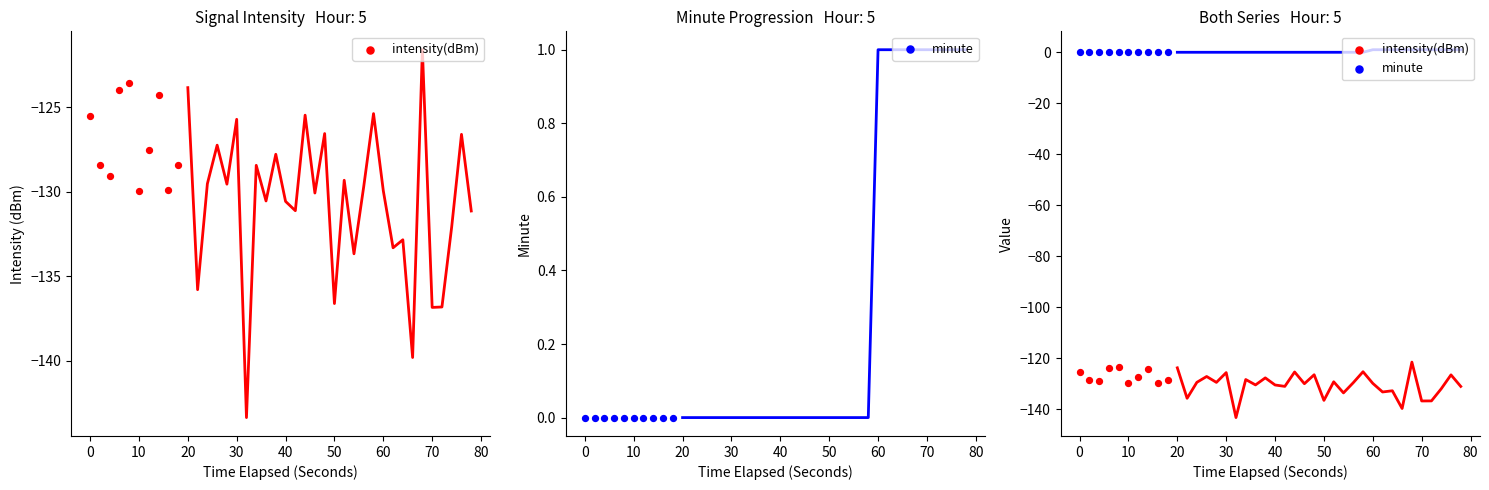

Is the value of intensity(dBm) at 80 greater than the value of minute at 10?

No